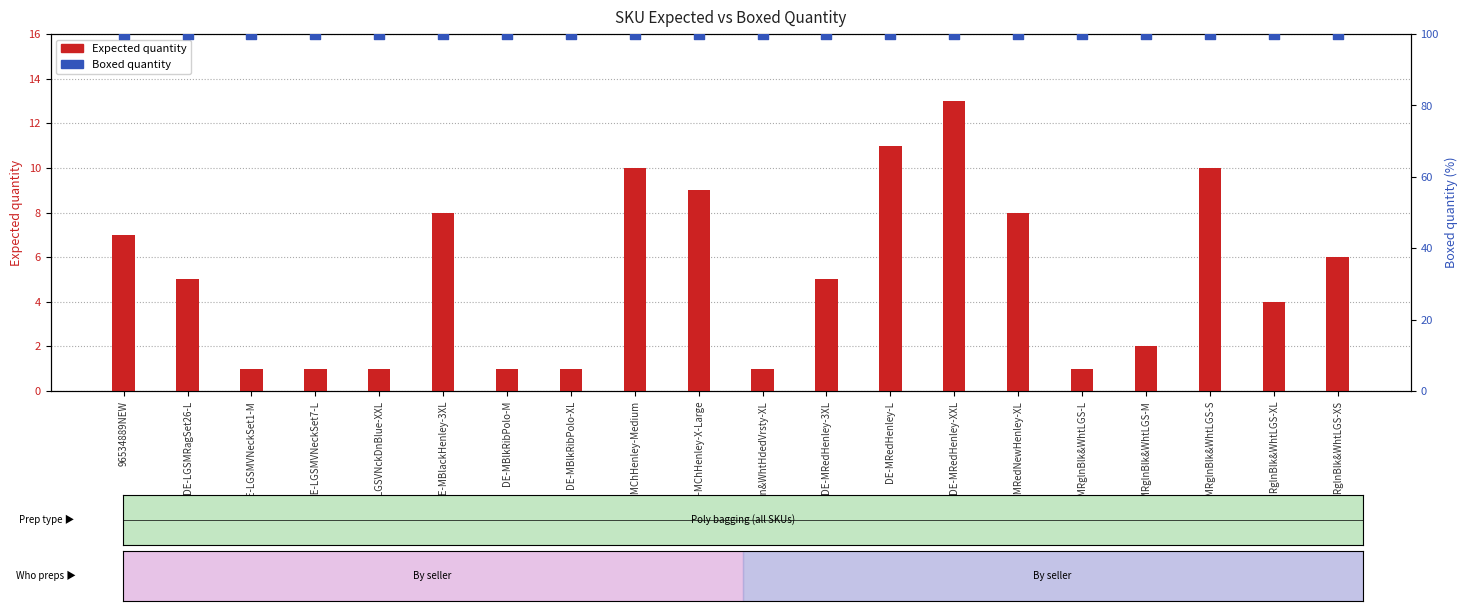

At which category is the sum across all series the highest?

DE-MRedHenley-XXL